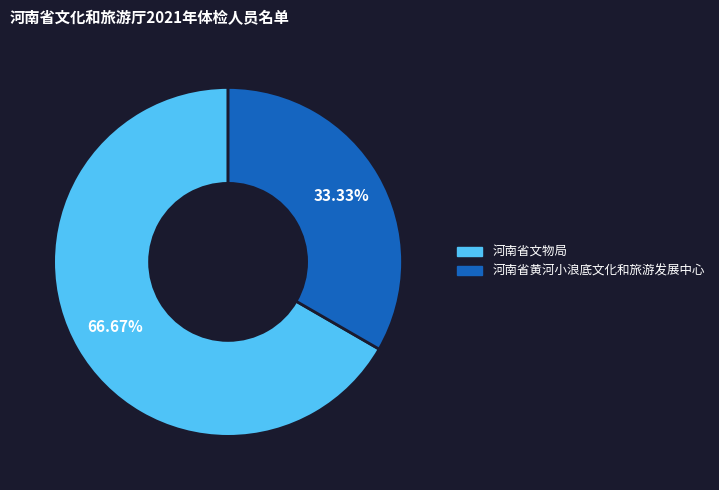

Which slice is the largest?

河南省文物局